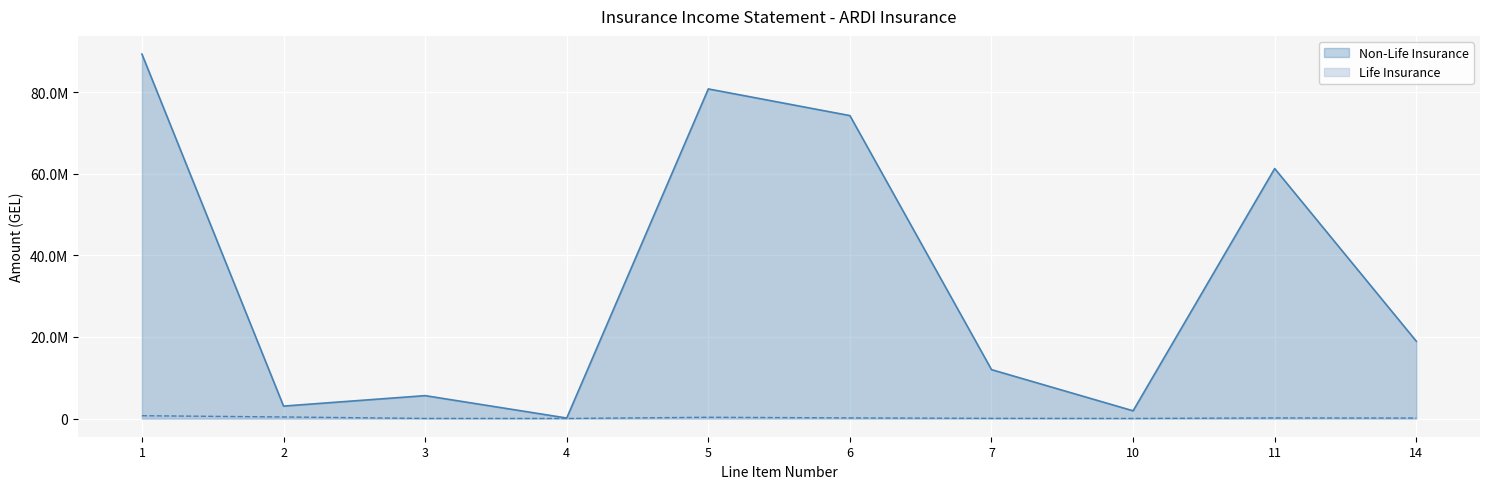

What is the minimum value shown in the chart?

6910.5